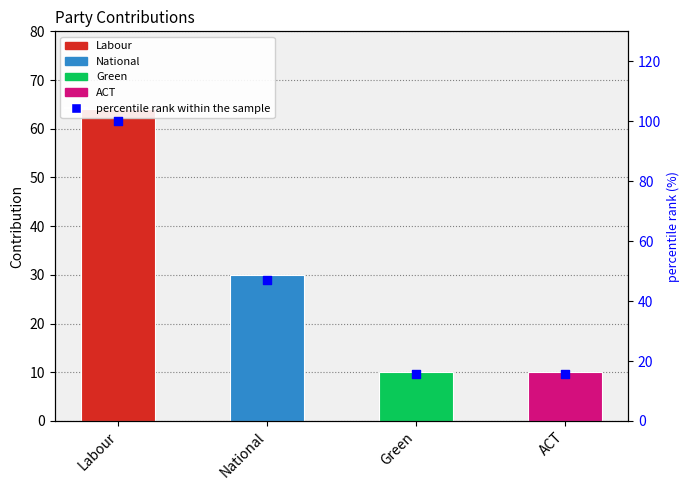

Which has a higher value, National or Green?

National